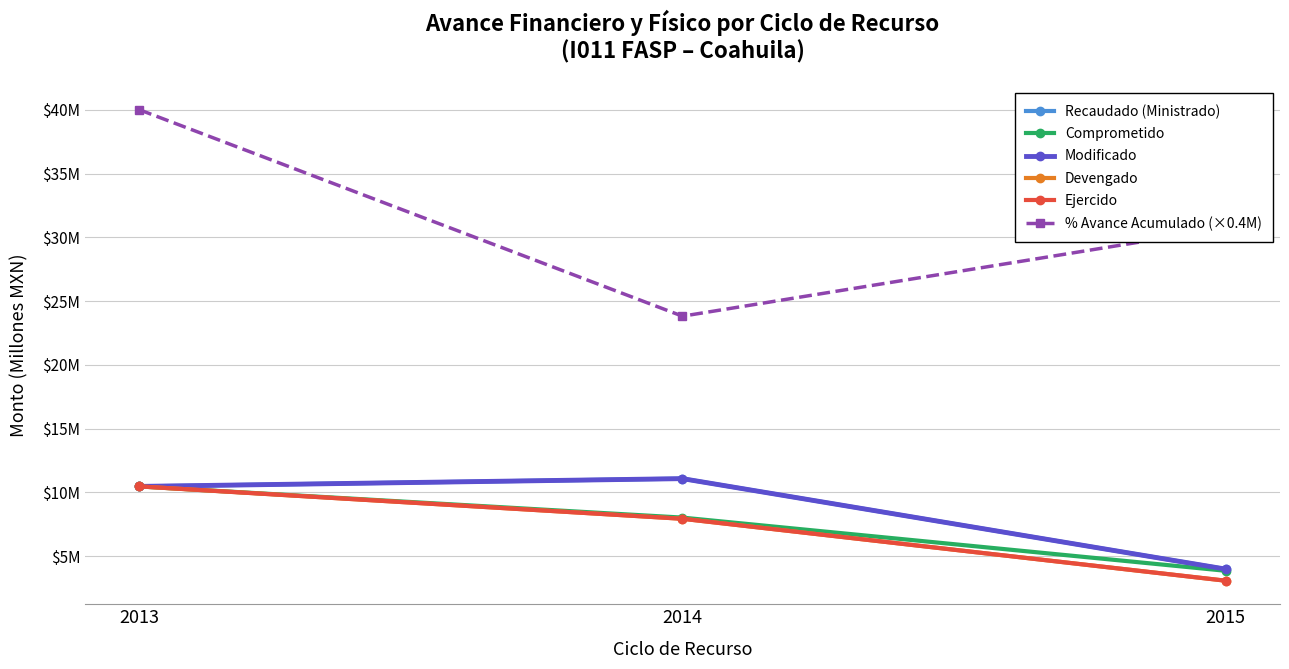

What is the minimum value shown in the chart?

3.1